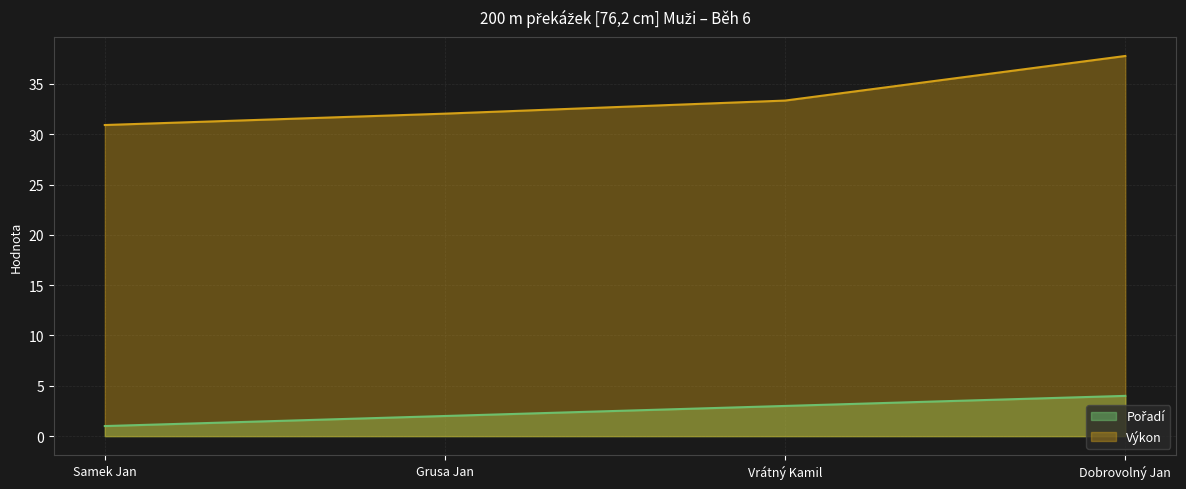

At which label is Pořadí closest to 2?

Grusa Jan